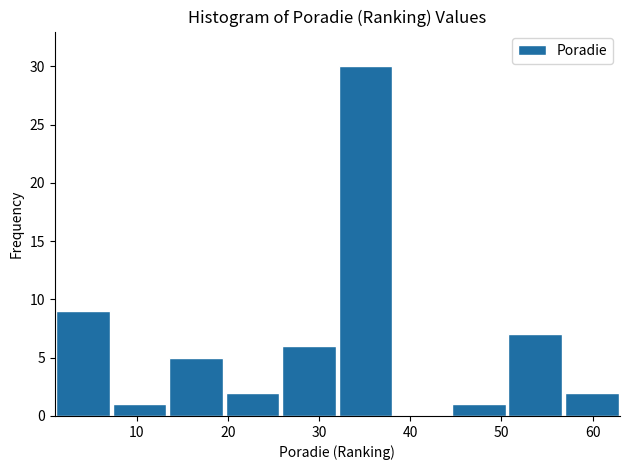

How tall is the bar that spans 50.6 to 56.8 on the x-axis? Neither the bar edges nor the heights are printed on the chart, so give them approximately, as read against the axes.

7